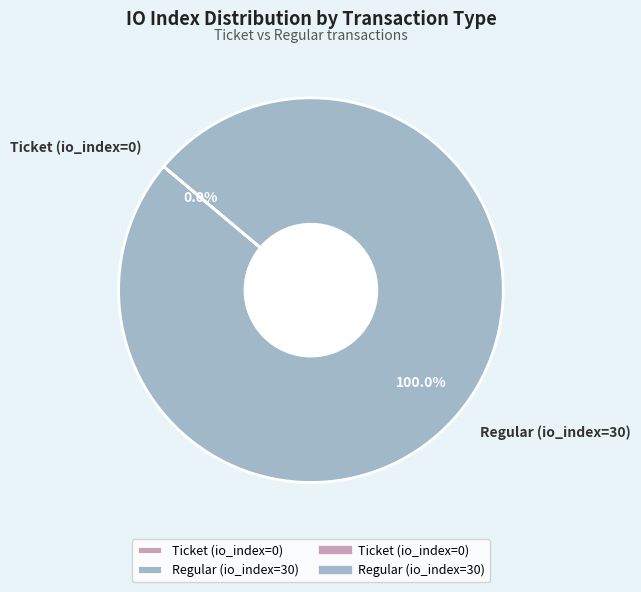

Which category has the biggest portion of the pie?

Regular (io_index=30)